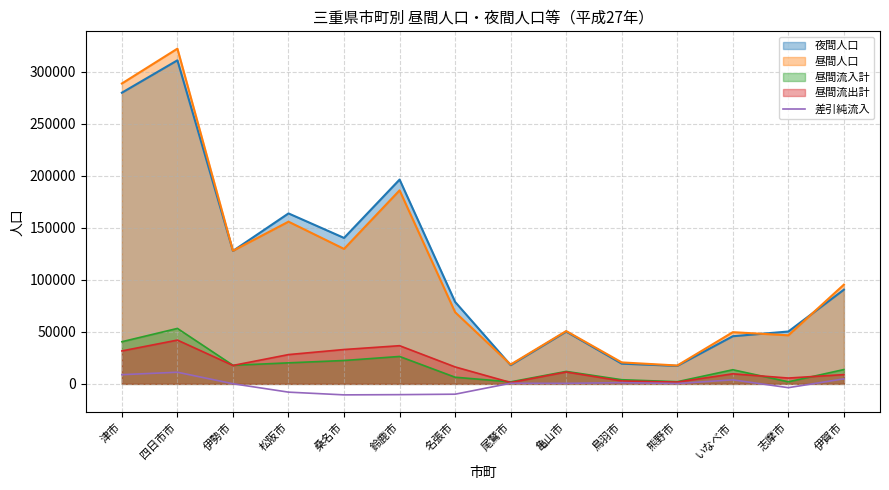

The chart shows a value of -10560 at 桑名市. True or false?

True